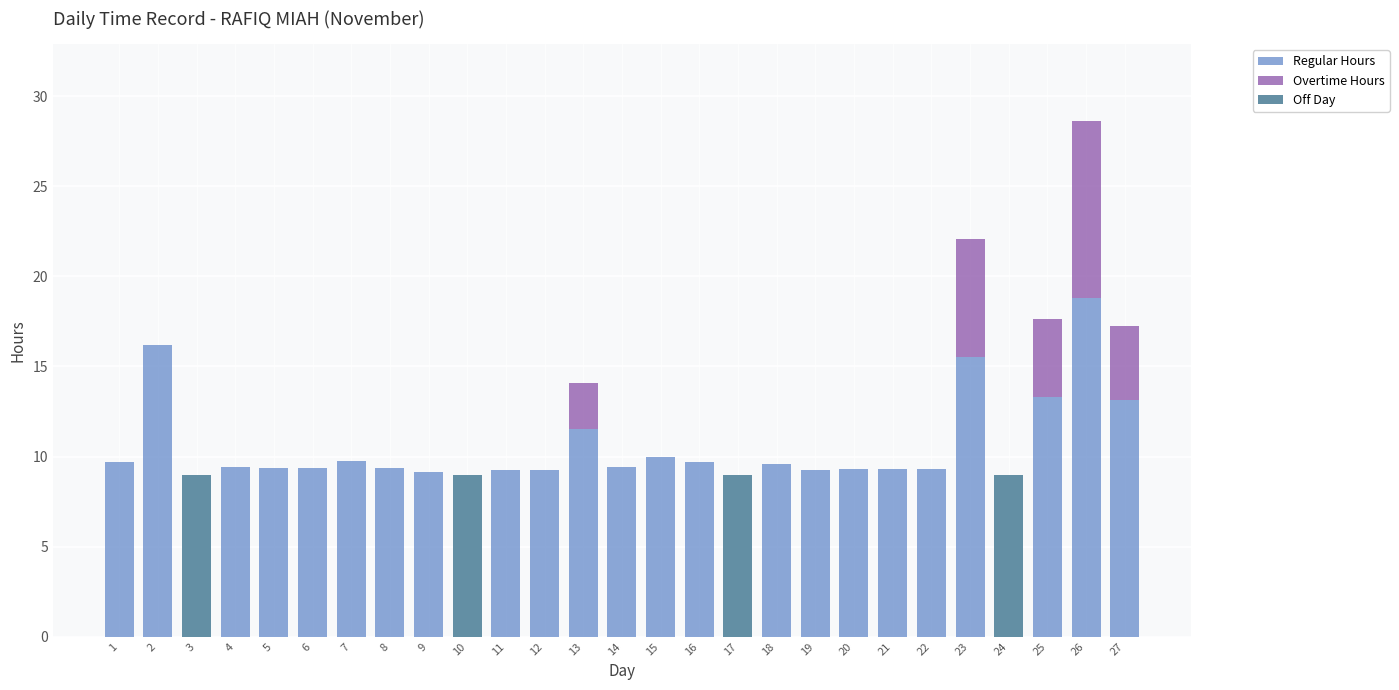

What value does the Regular Hours series have at 27?

13.1